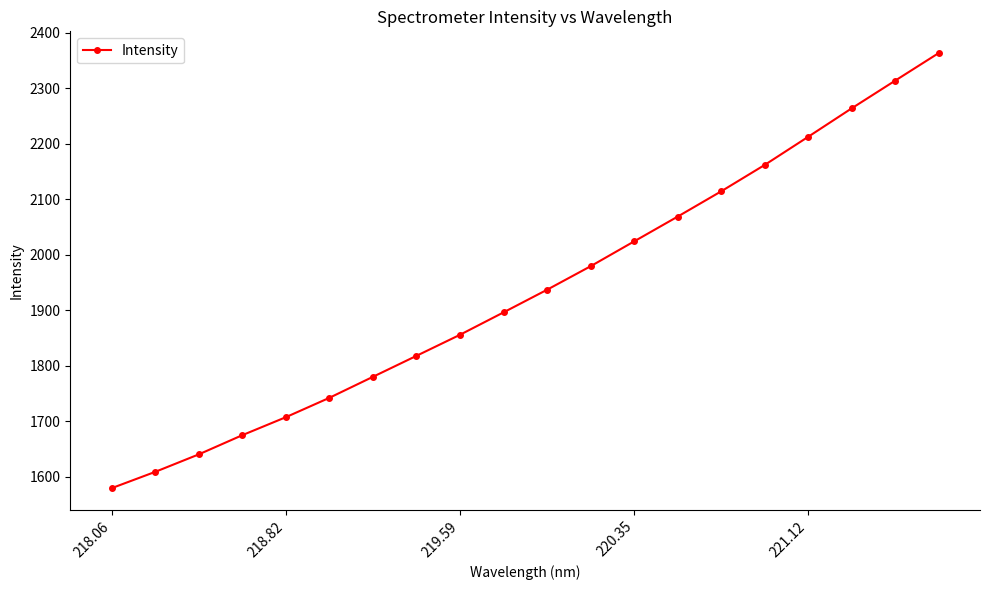

True or false: there are more than 0 points higher than both neighbors.

False